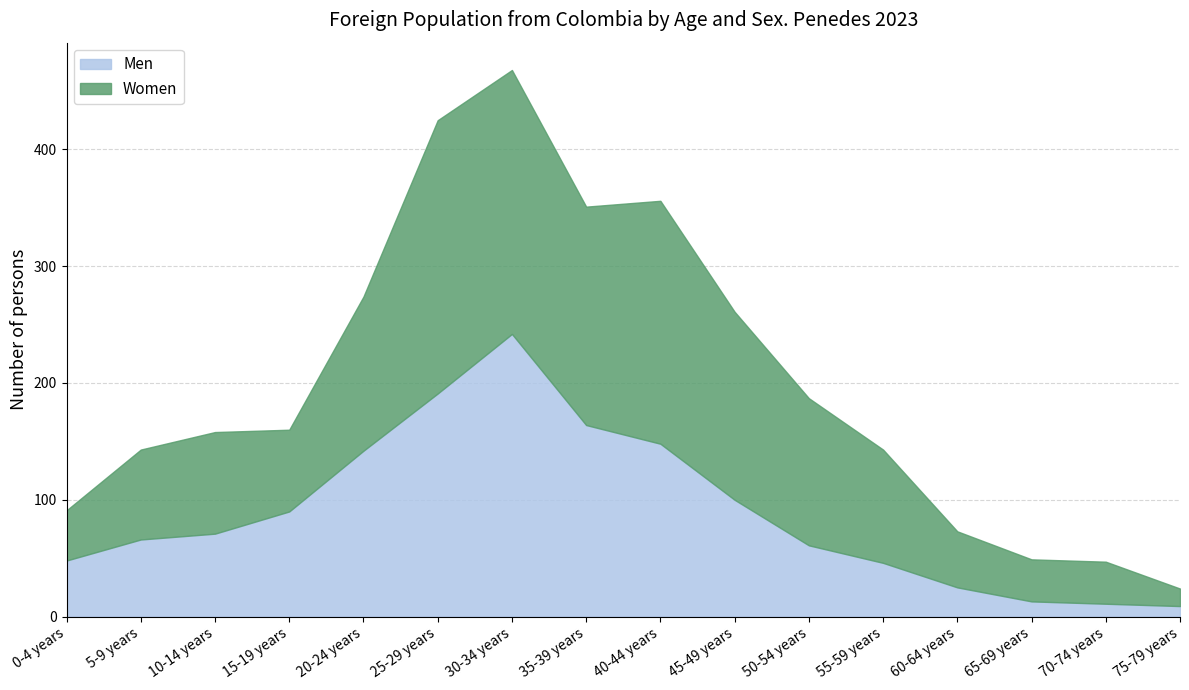

How many times do Women and Men cross each other?

5